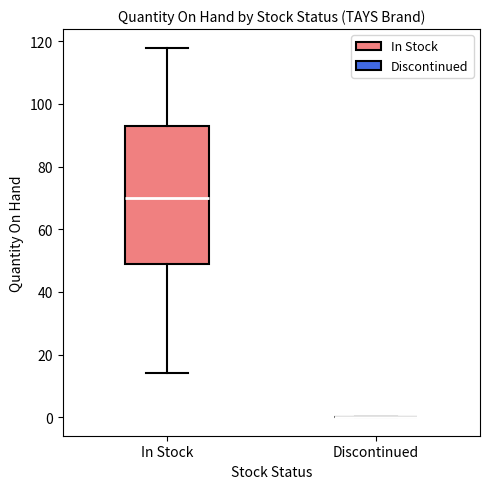

Reading left to right, read every box against the y-axis: the position of its median line, the range the box covers, and the ends of its whiskers. The values are not printed on the chart, so give them approximately, as read against the axis.

In Stock: median 70, box 50 to 94, whiskers 14 to 118
Discontinued: box collapsed to a line at 0, whiskers 0 to 0